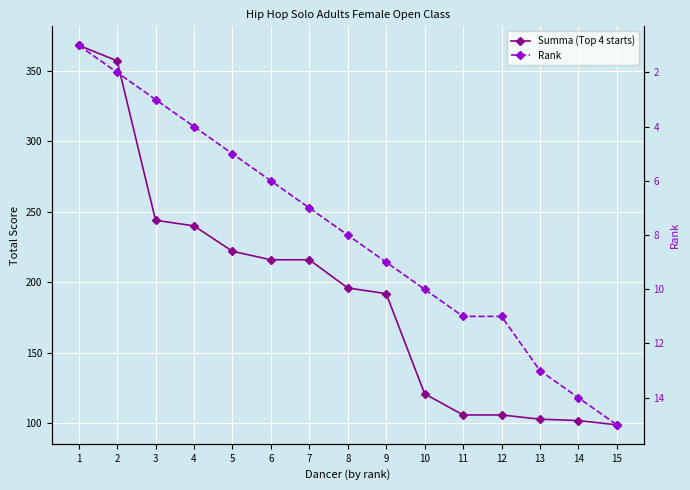

What is the smallest value displayed?

1